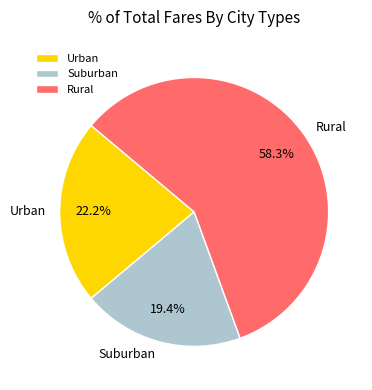

Which has a higher value, Rural or Urban?

Rural